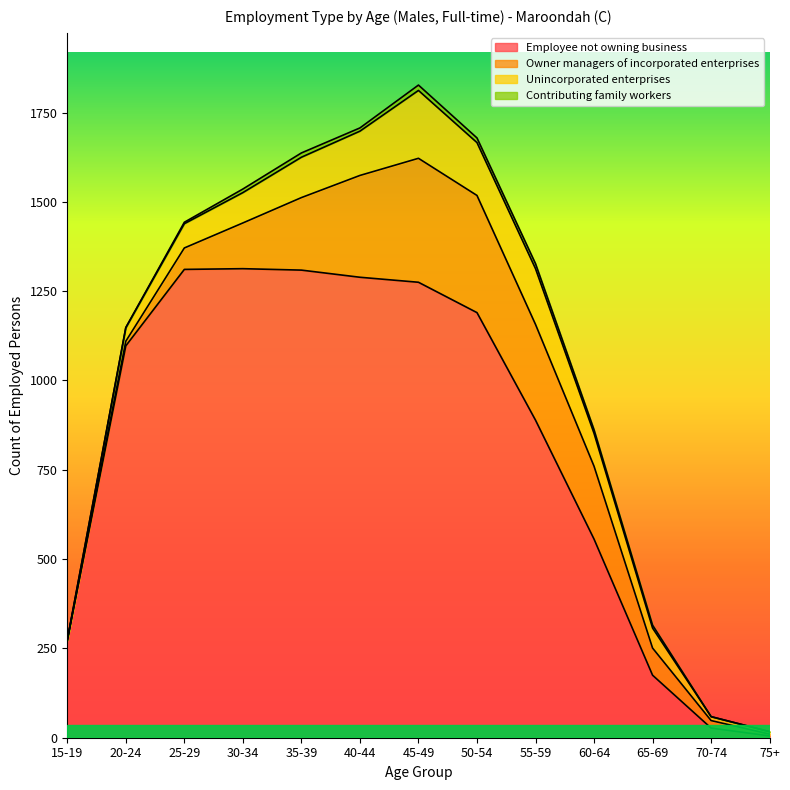

Where is the first local maximum for Contributing family workers?

35-39